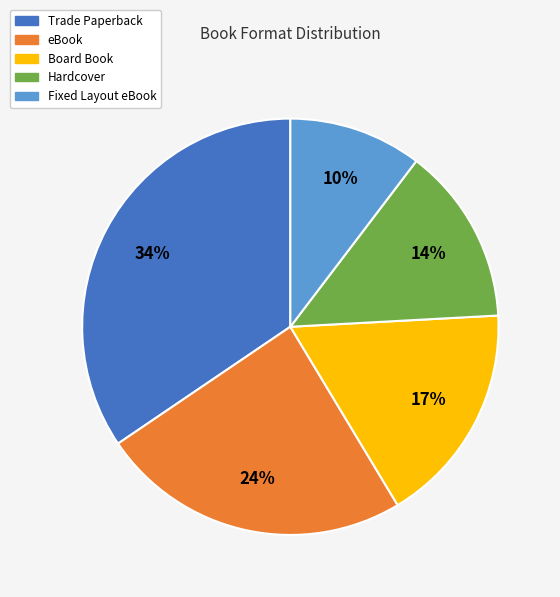

How many slices are in this pie chart?

5